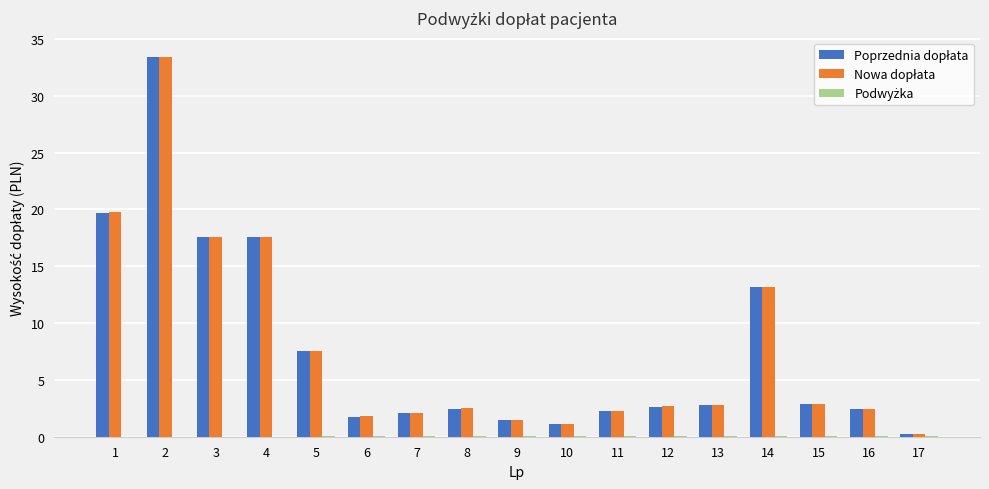

What is the greatest value displayed?

33.4